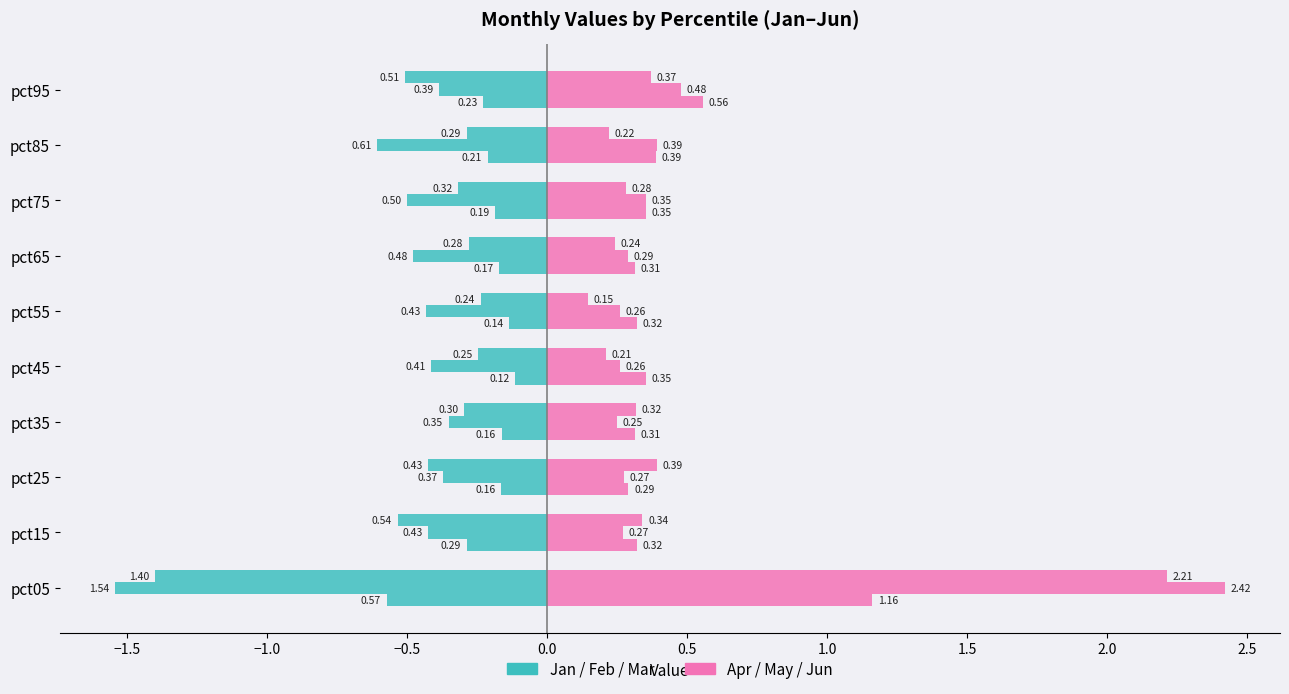

At how many categories does at least one series exceed 1?

1